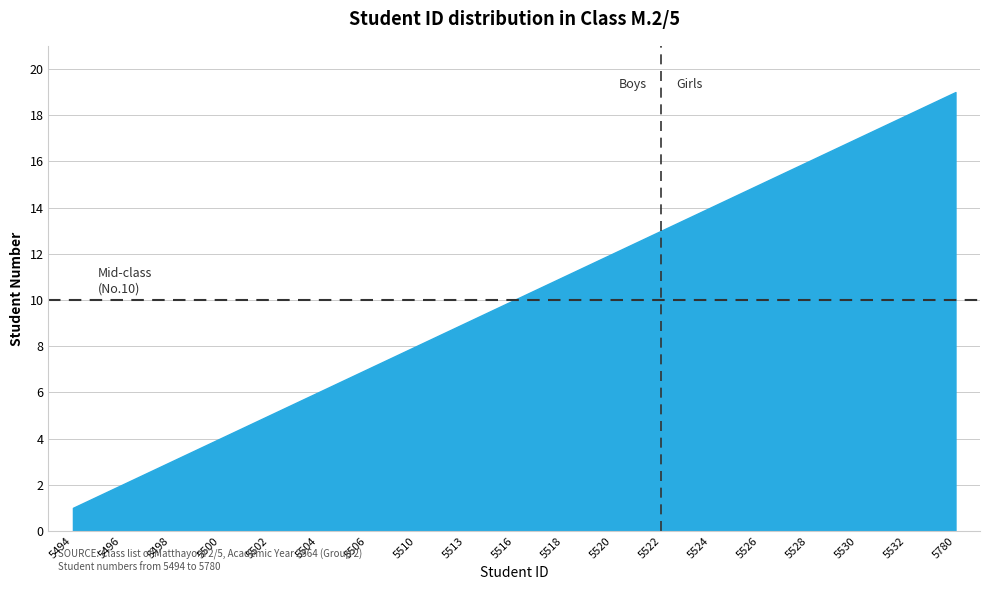

Rank the categories by value from highest to lowest.

5780, 5532, 5530, 5528, 5526, 5524, 5522, 5520, 5518, 5516, 5513, 5510, 5506, 5504, 5502, 5500, 5498, 5496, 5494